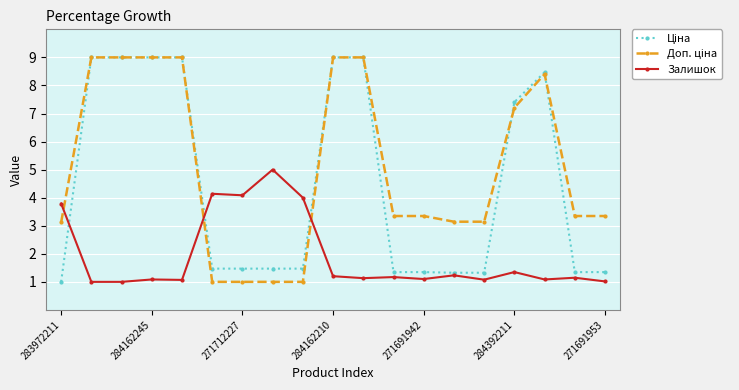

At how many categories does at least one series exceed 6?

8